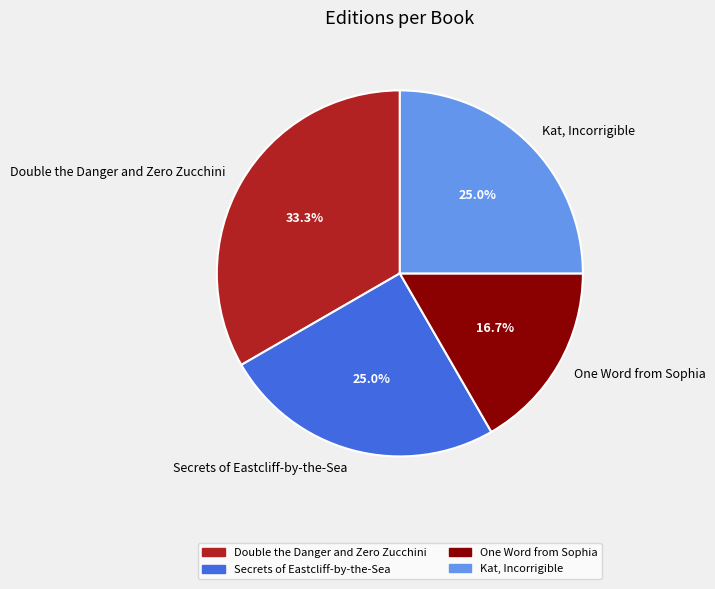

To the nearest percent, what is the difference between the largest and smallest slice percentages?

17%